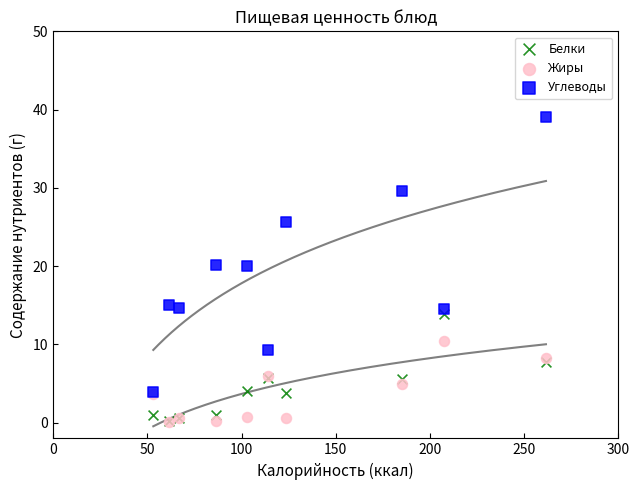

What are all the series names shown in the legend?

Белки, Жиры, Углеводы